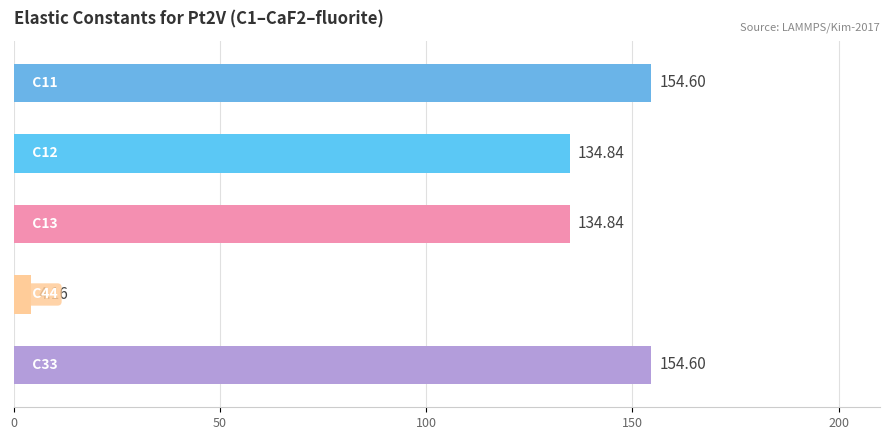

What is the difference between the maximum and minimum values?

150.4